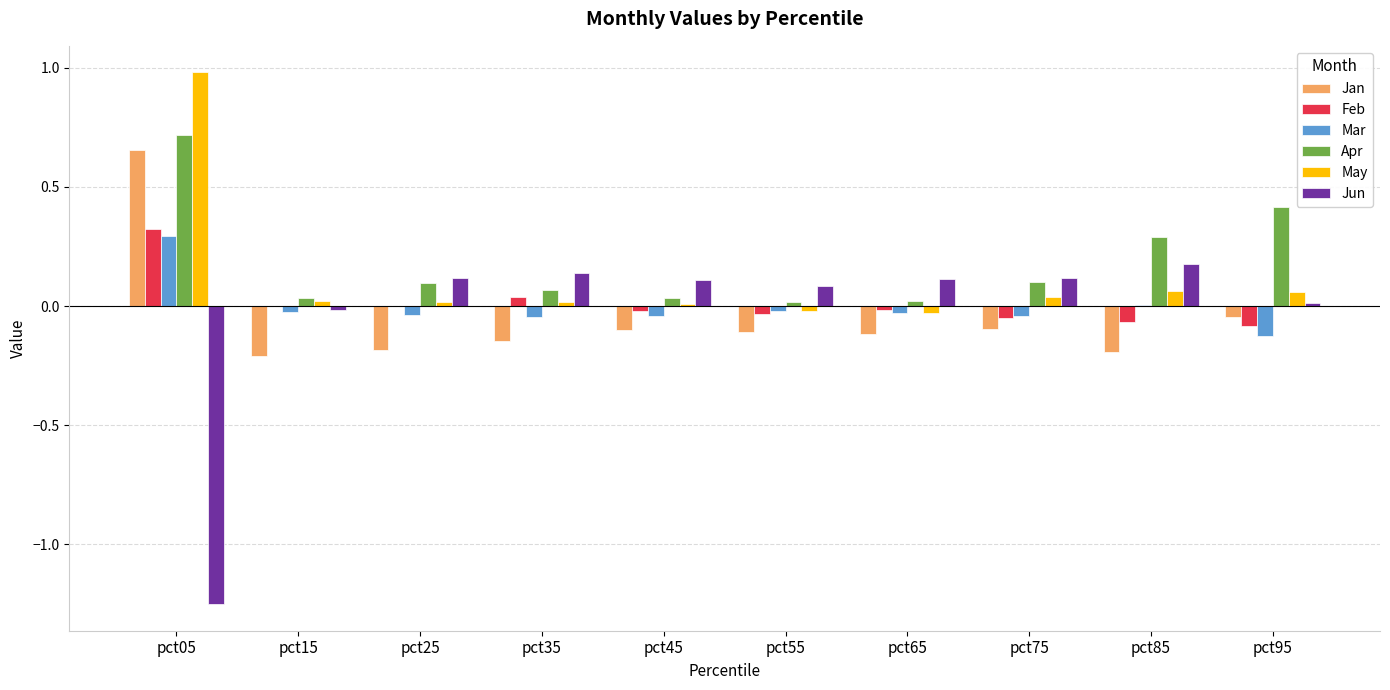

At which category is the sum across all series the highest?

pct05